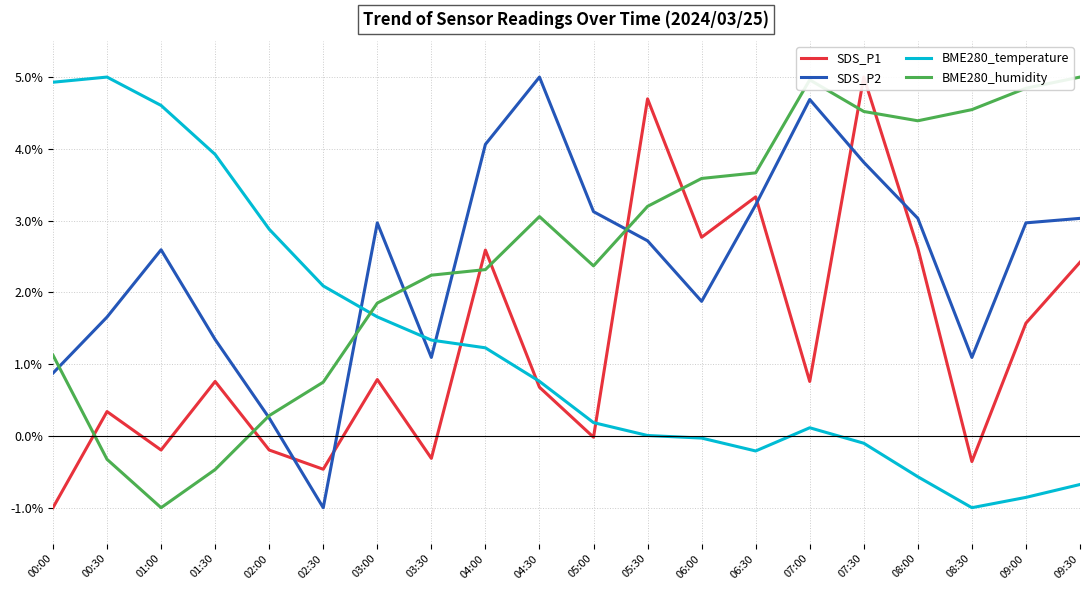

How many values in SDS_P1 are above zero?

13